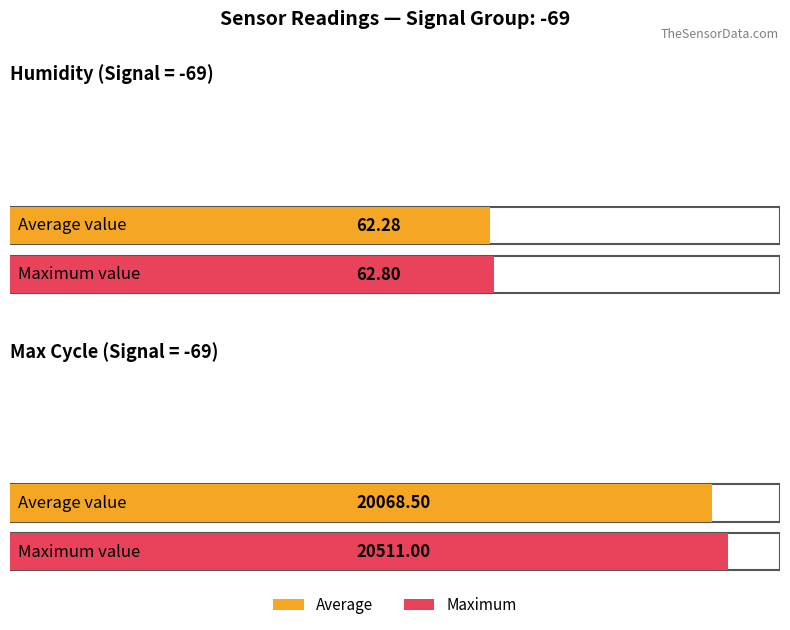

Which has a higher value, Humidity or Max_cycle?

Max_cycle